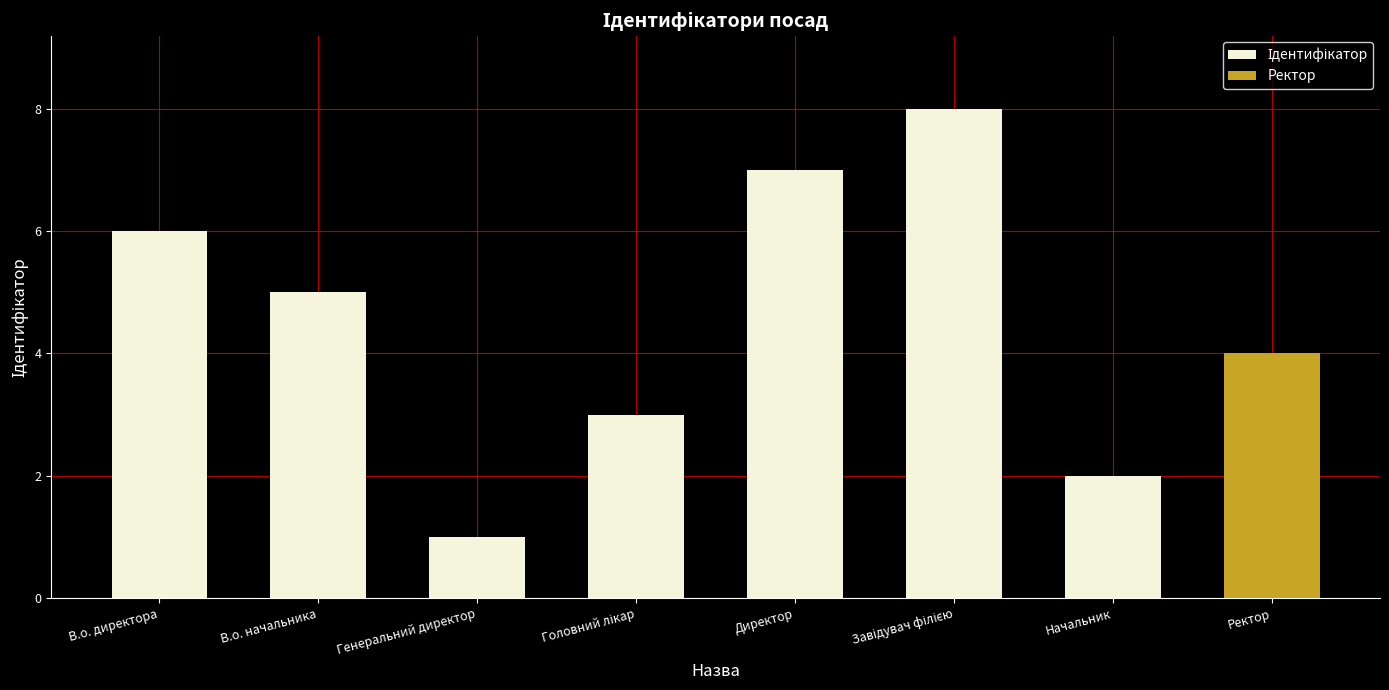

Between Головний лікар and Завідувач філією, which is larger?

Завідувач філією